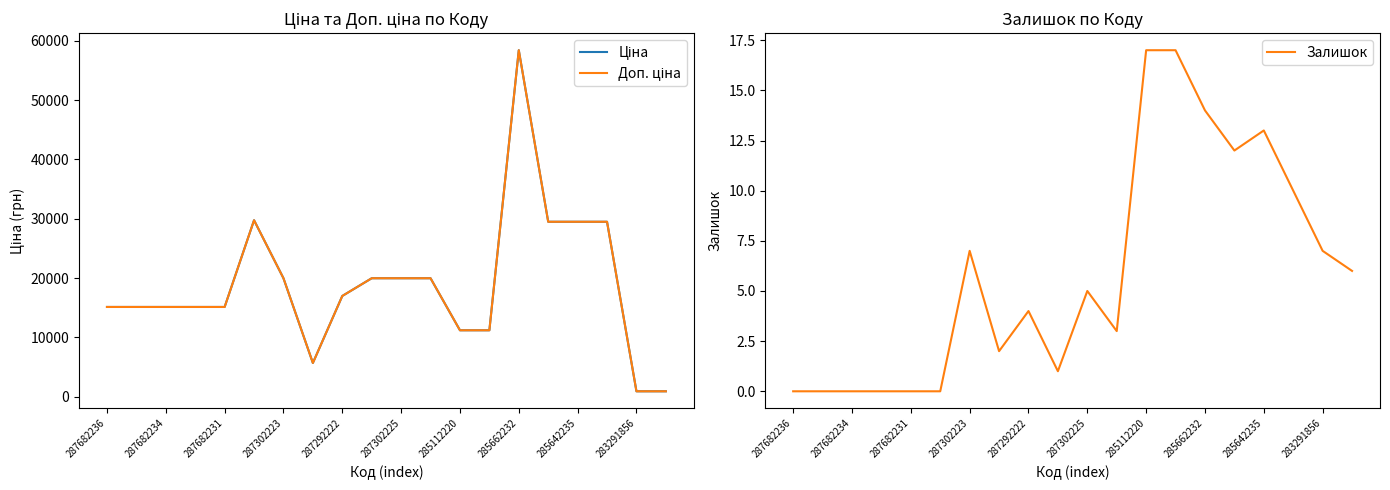

Is it true that Залишок equals 12 at 287682236?

False